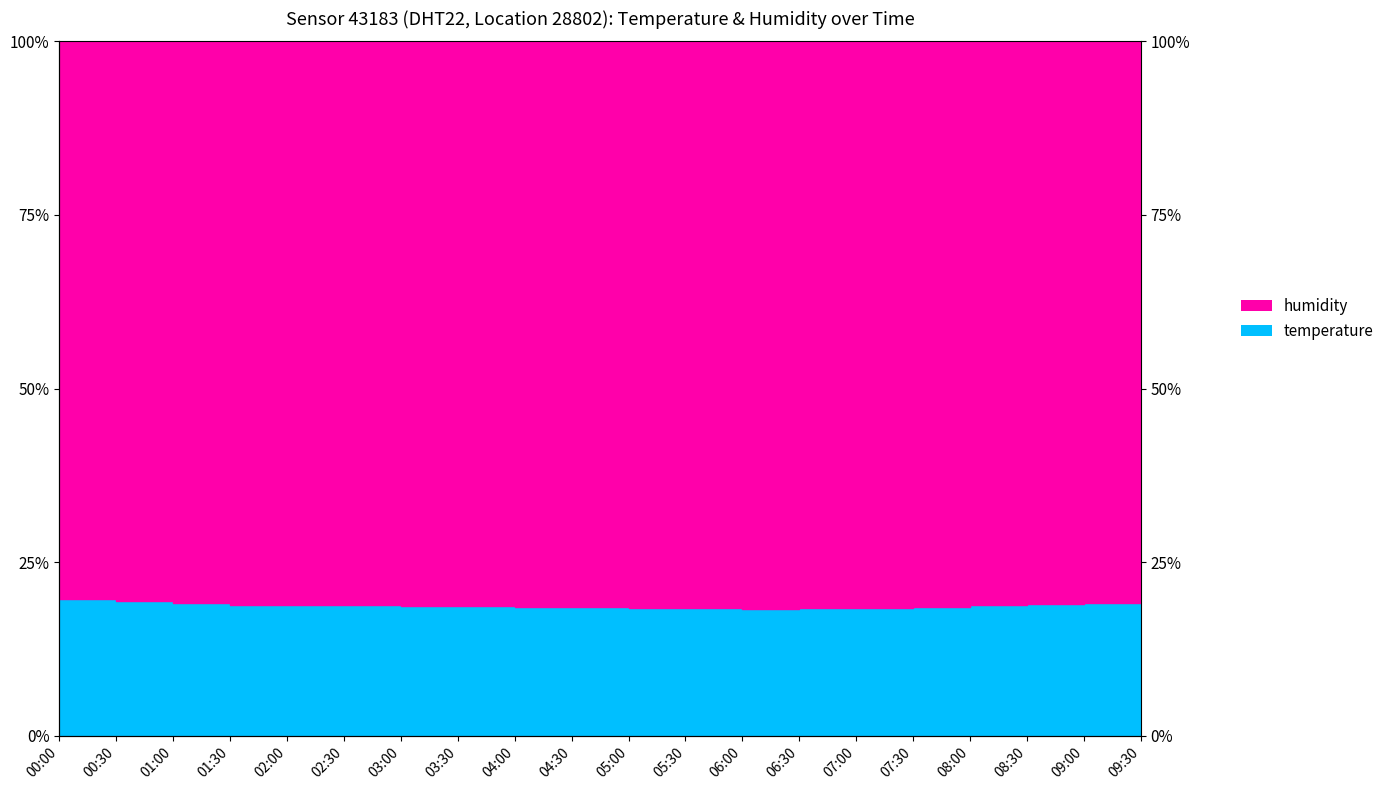

Which label corresponds to the smallest value in the chart?

06:00